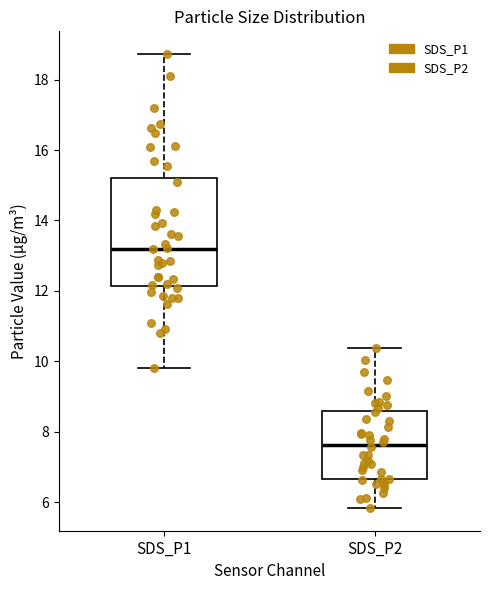

Where is the upper edge of the box for SDS_P2 on the y-axis? The values are not printed on the chart, so give them approximately, as read against the axis.

8.6